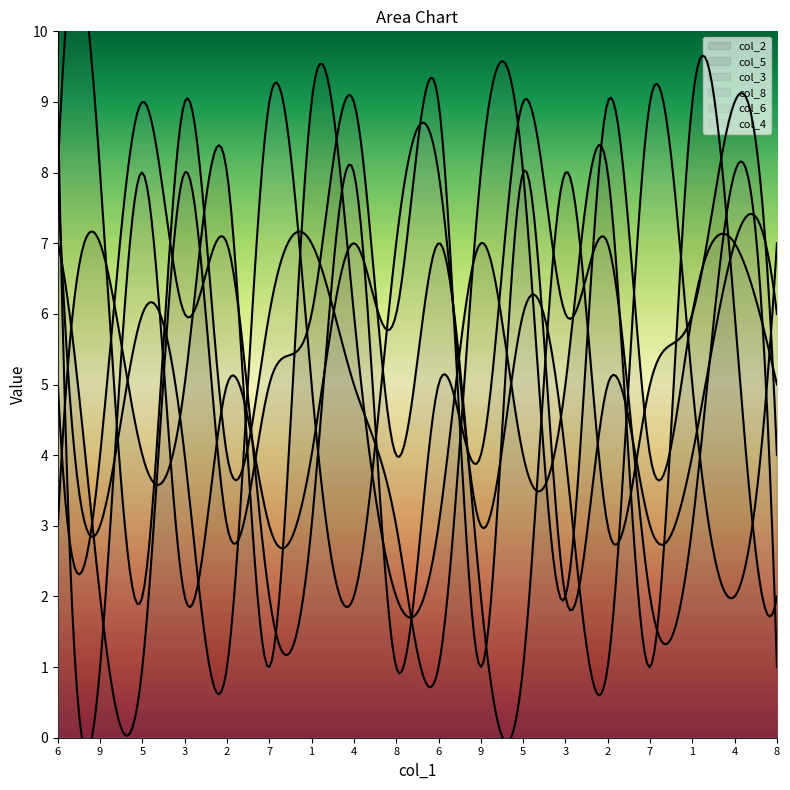

What is the label of the 6th point from the left?

7